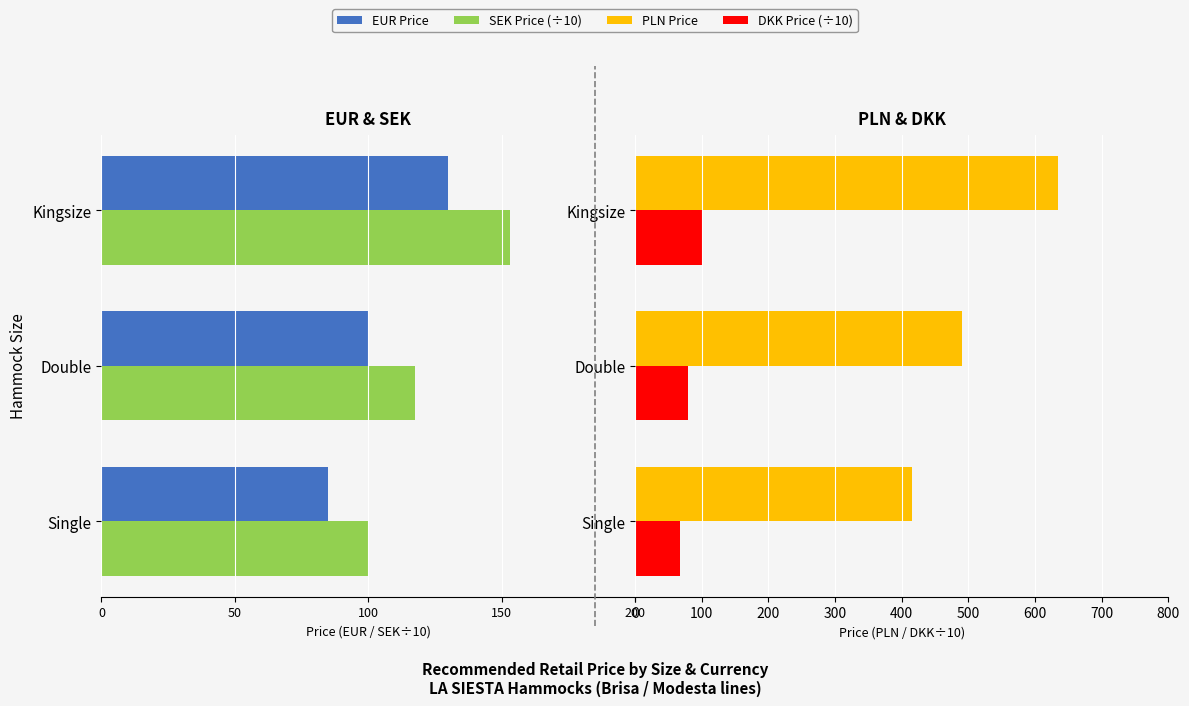

At how many categories does at least one series exceed 212?

3